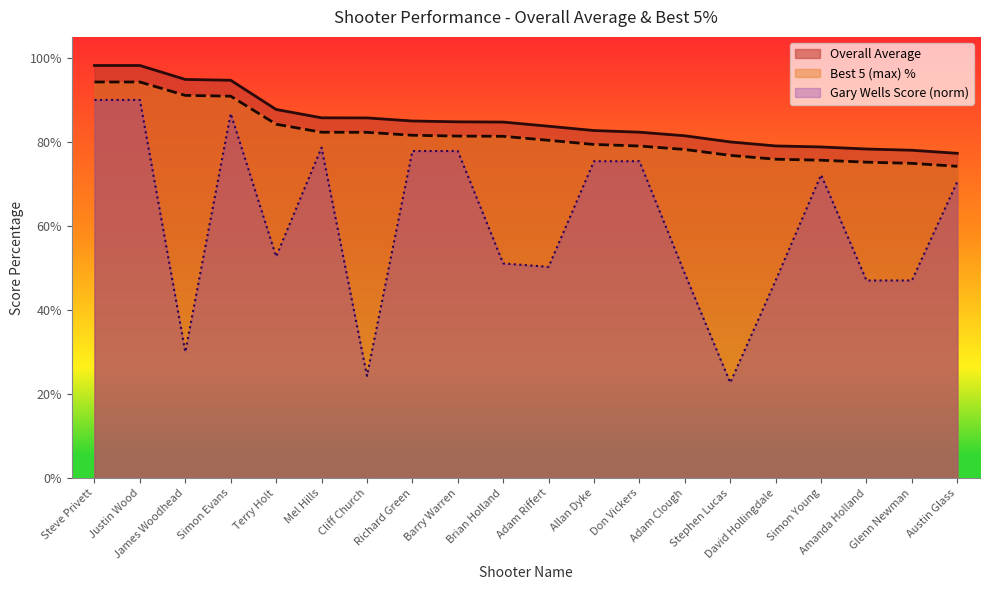

What are all the series names shown in the legend?

Overall Average, Best 5 (max) %, Gary Wells Score (norm)